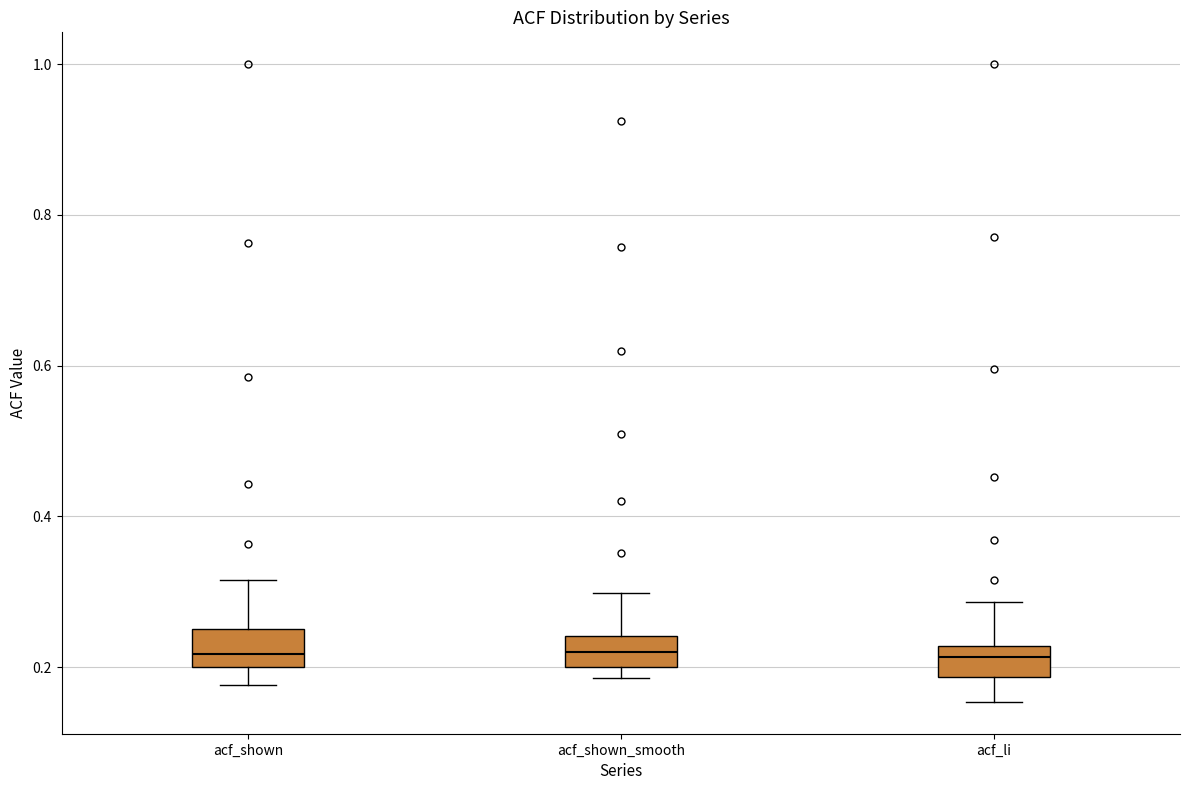

Where does the upper whisker of the box for acf_shown_smooth end on the y-axis? The values are not printed on the chart, so give them approximately, as read against the axis.

0.30